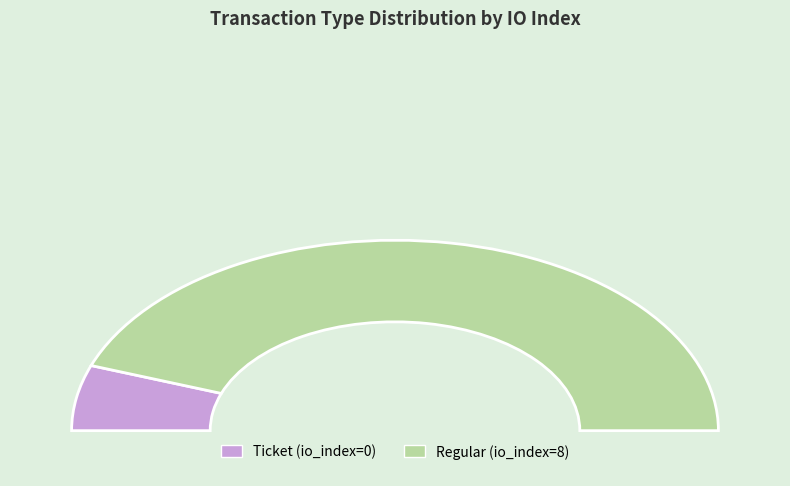

To the nearest percent, what is the difference between the largest and smallest slice percentages?

100%